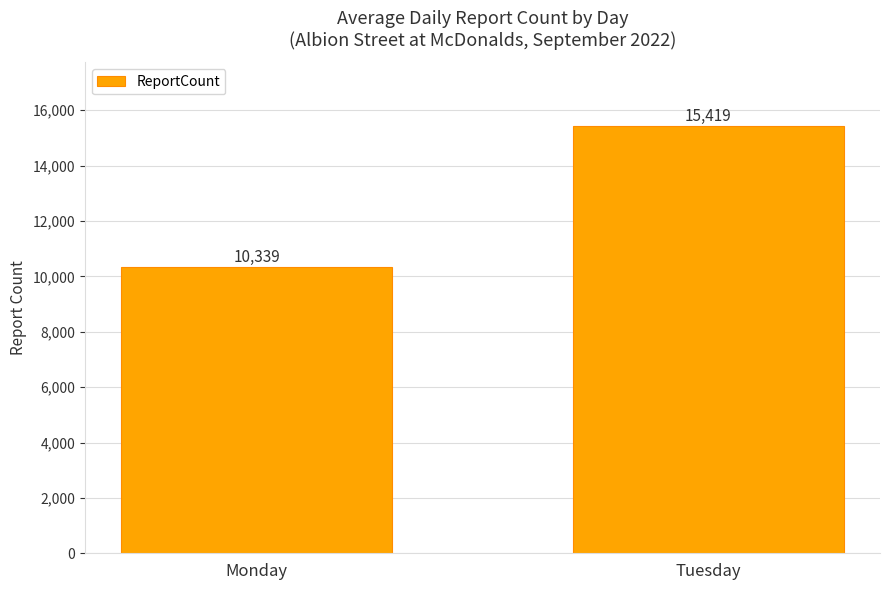

Which label corresponds to the smallest value in the chart?

Monday